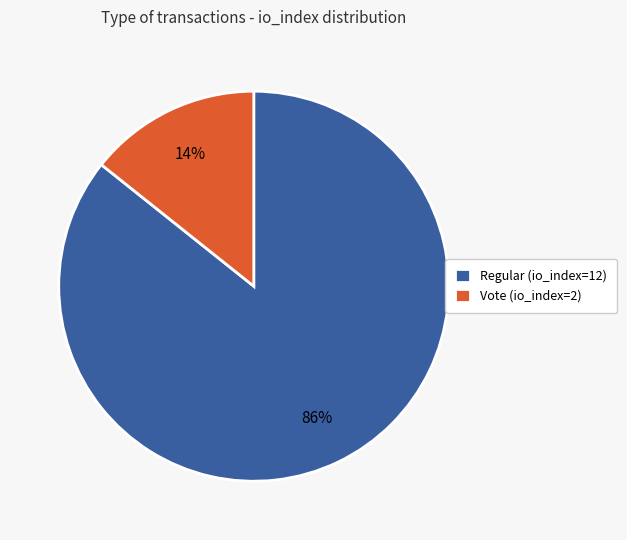

Between Regular (io_index=12) and Vote (io_index=2), which is larger?

Regular (io_index=12)